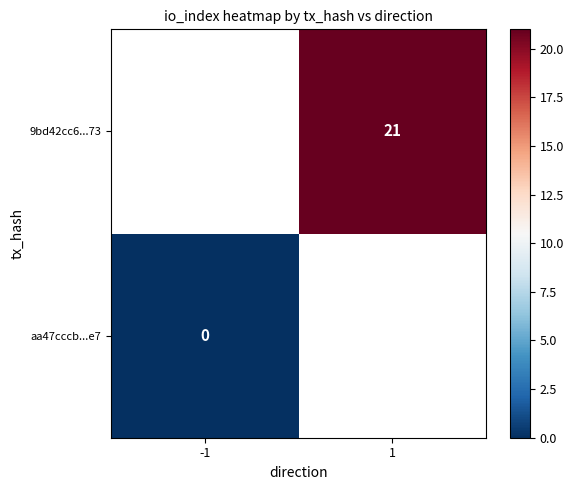

Is the value of 9bd42cc6...73 at 1 greater than the value of aa47cccb...e7 at -1?

Yes